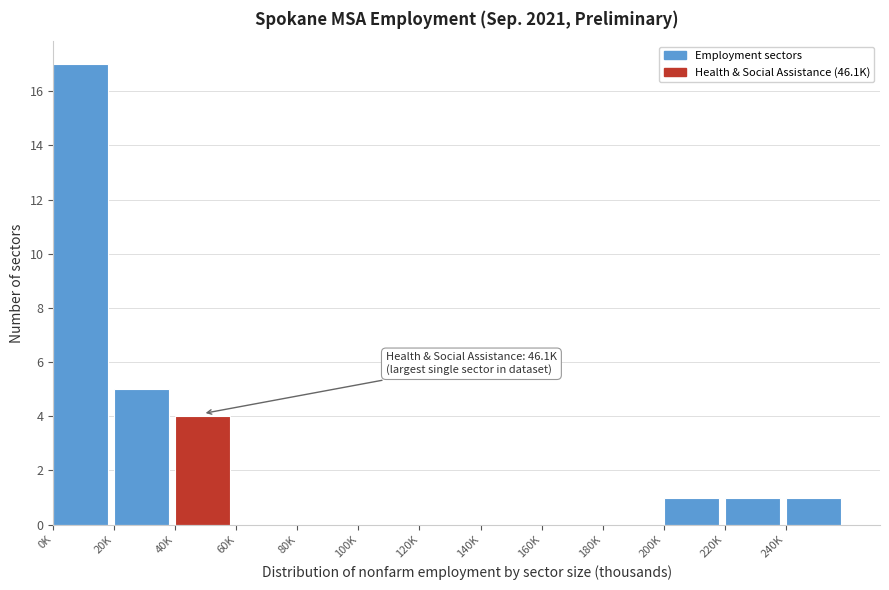

Reading right to left, list all the values displayed in this chart.

240K=1	220K=1	200K=1	180K=0	160K=0	140K=0	120K=0	100K=0	80K=0	60K=0	40K=4	20K=5	0K=17